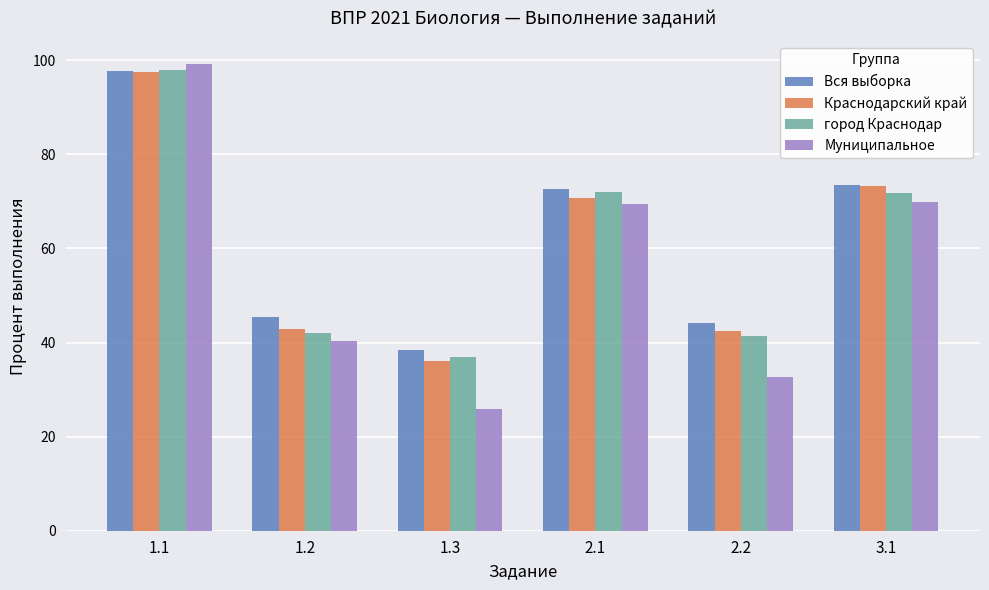

At how many categories does at least one series exceed 93?

1